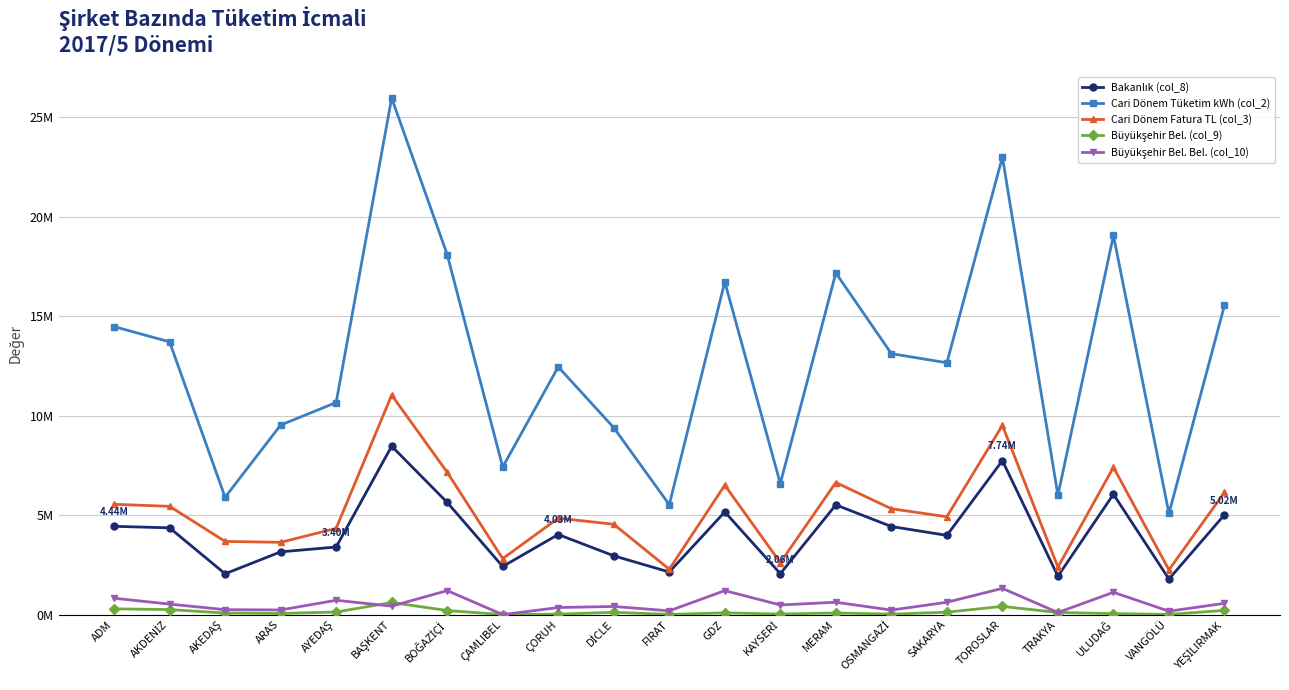

Is this an area chart (filled region under the line)?

No